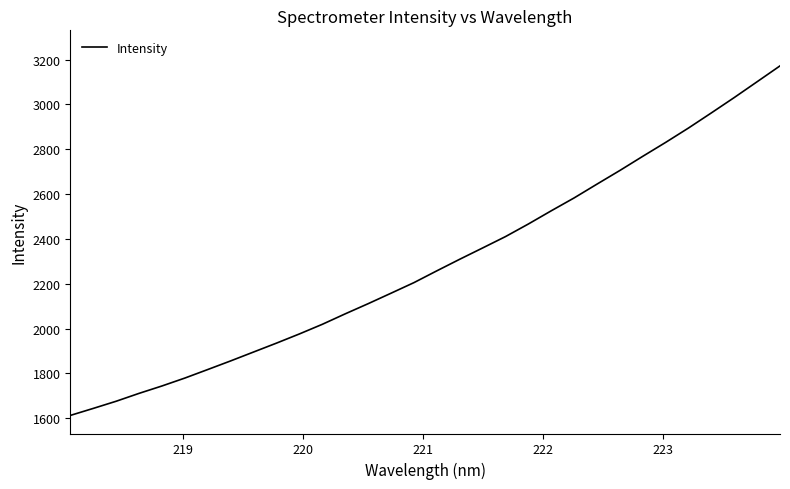

What is the greatest value displayed?

3172.0